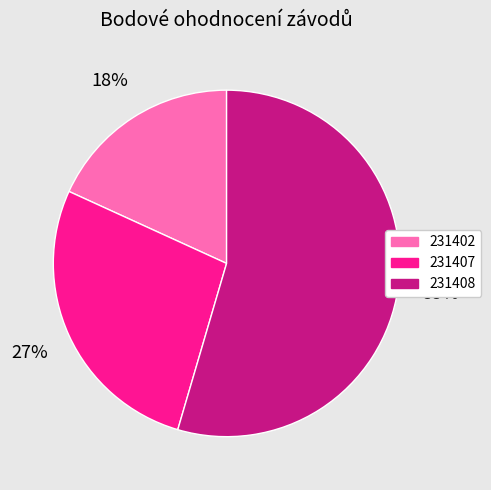

To the nearest percent, what percentage of the pie is 231407?

27%